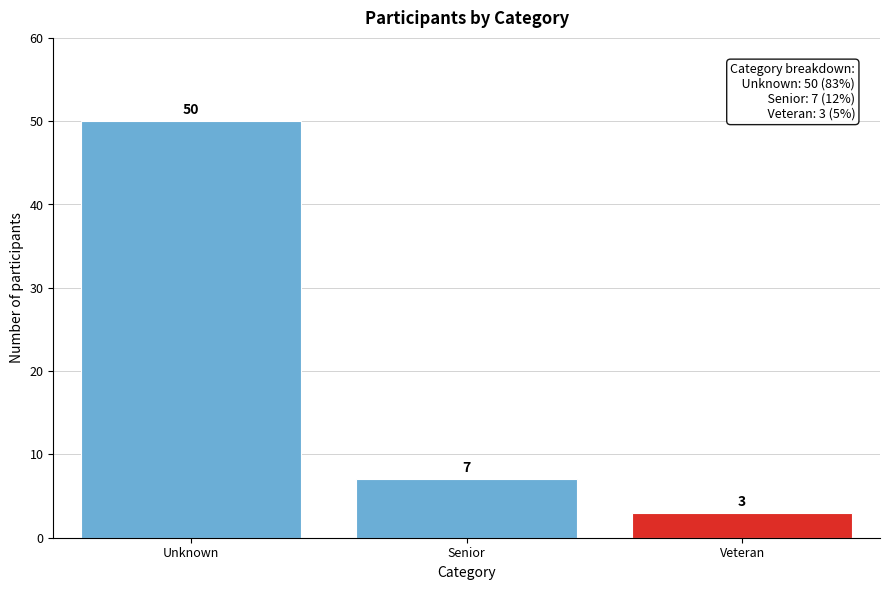

Reading left to right, extract all data points from this chart.

50	7	3